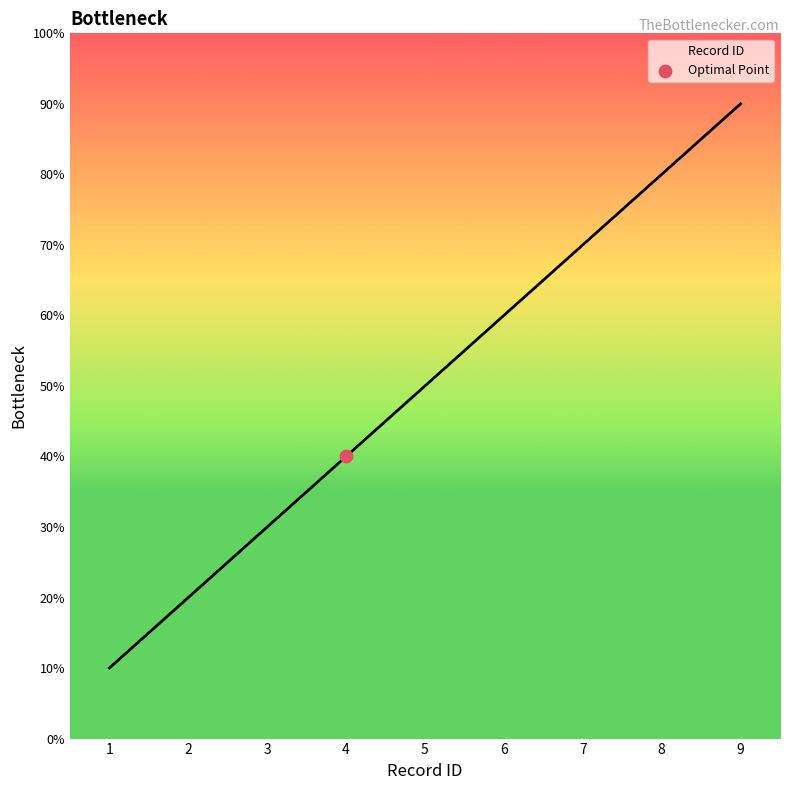

Is this an area chart (filled region under the line)?

Yes